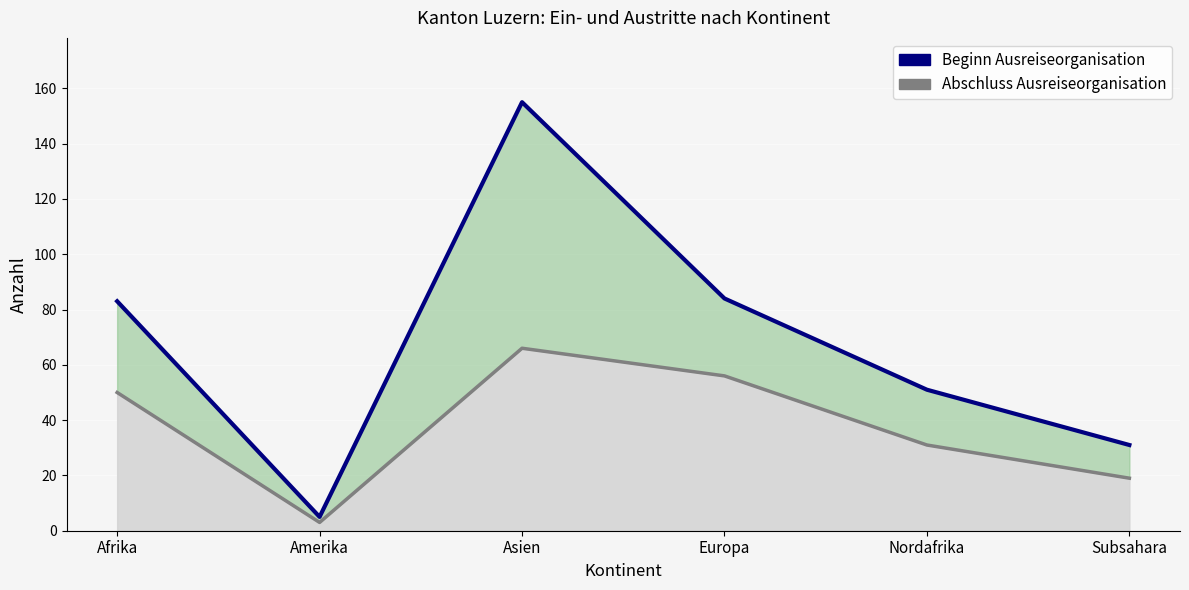

Which series has the largest total across all categories?

Beginn Ausreiseorganisation